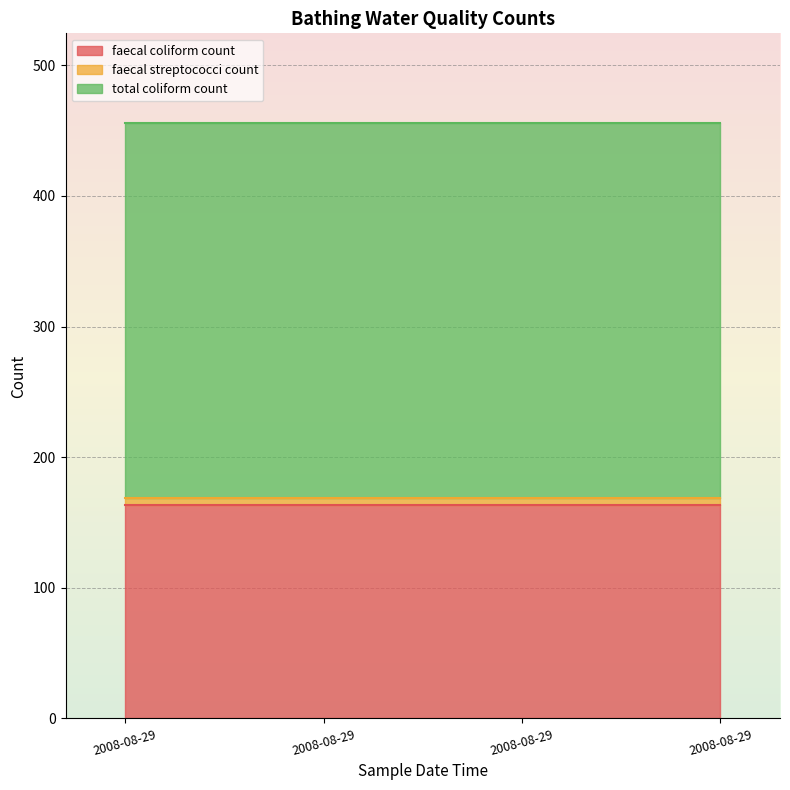

What value does the faecal coliform count series have at 2008-08-29T12:05:00?

163